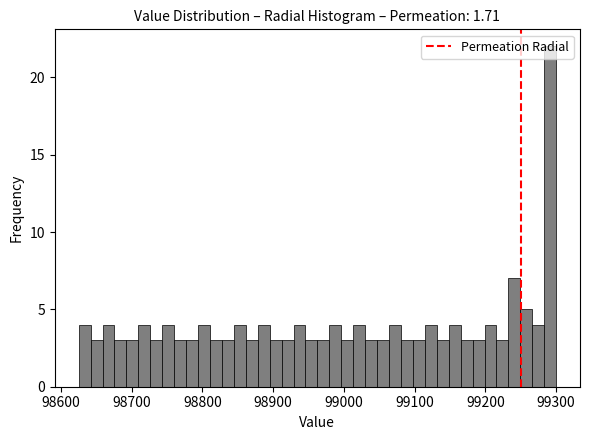

Around what value on the x-axis is the tallest bar? Give the approximate position of its centre, as read against the axis.

99290